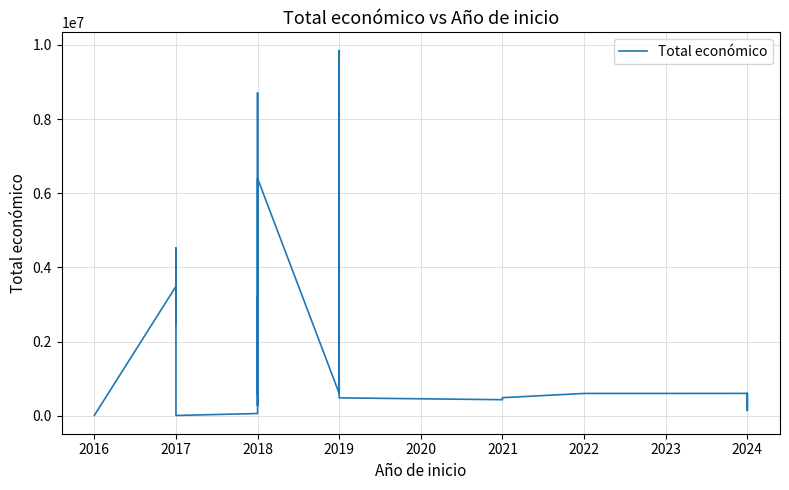

Does the chart display data point markers on the line(s)?

No